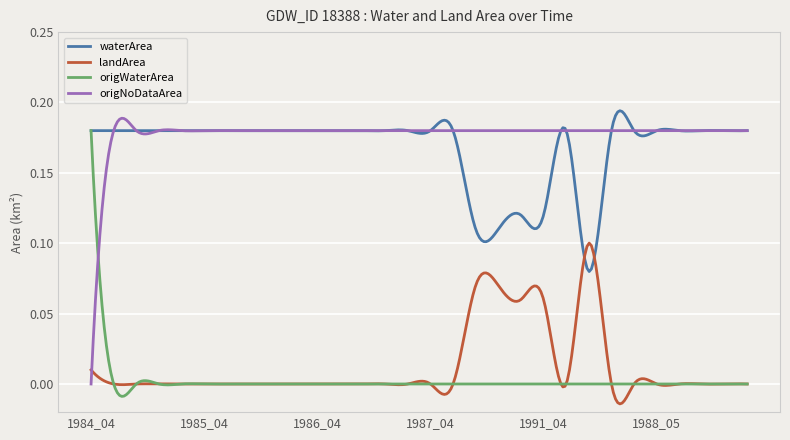

How many times do origNoDataArea and origWaterArea cross each other?

1